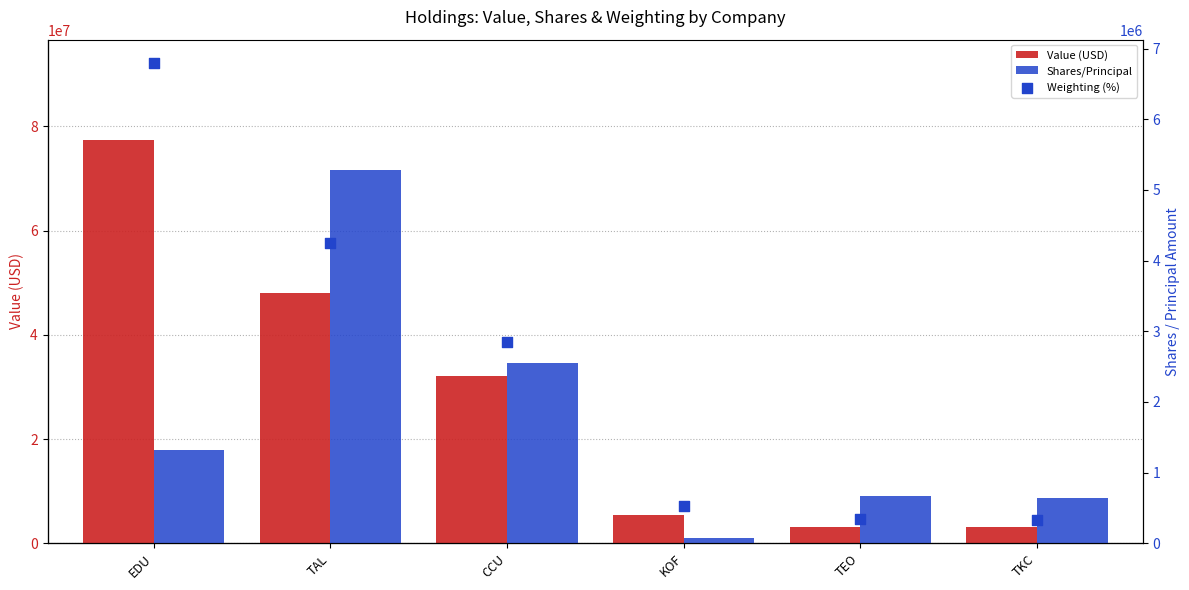

At how many categories does at least one series exceed 63475504?

1